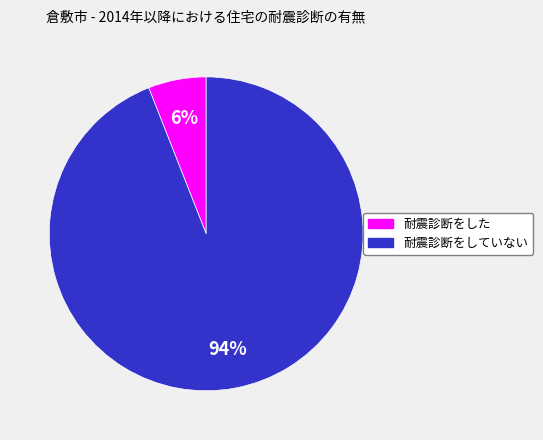

To the nearest percent, what is the combined percentage of 耐震診断をしていない and 耐震診断をした?

100%